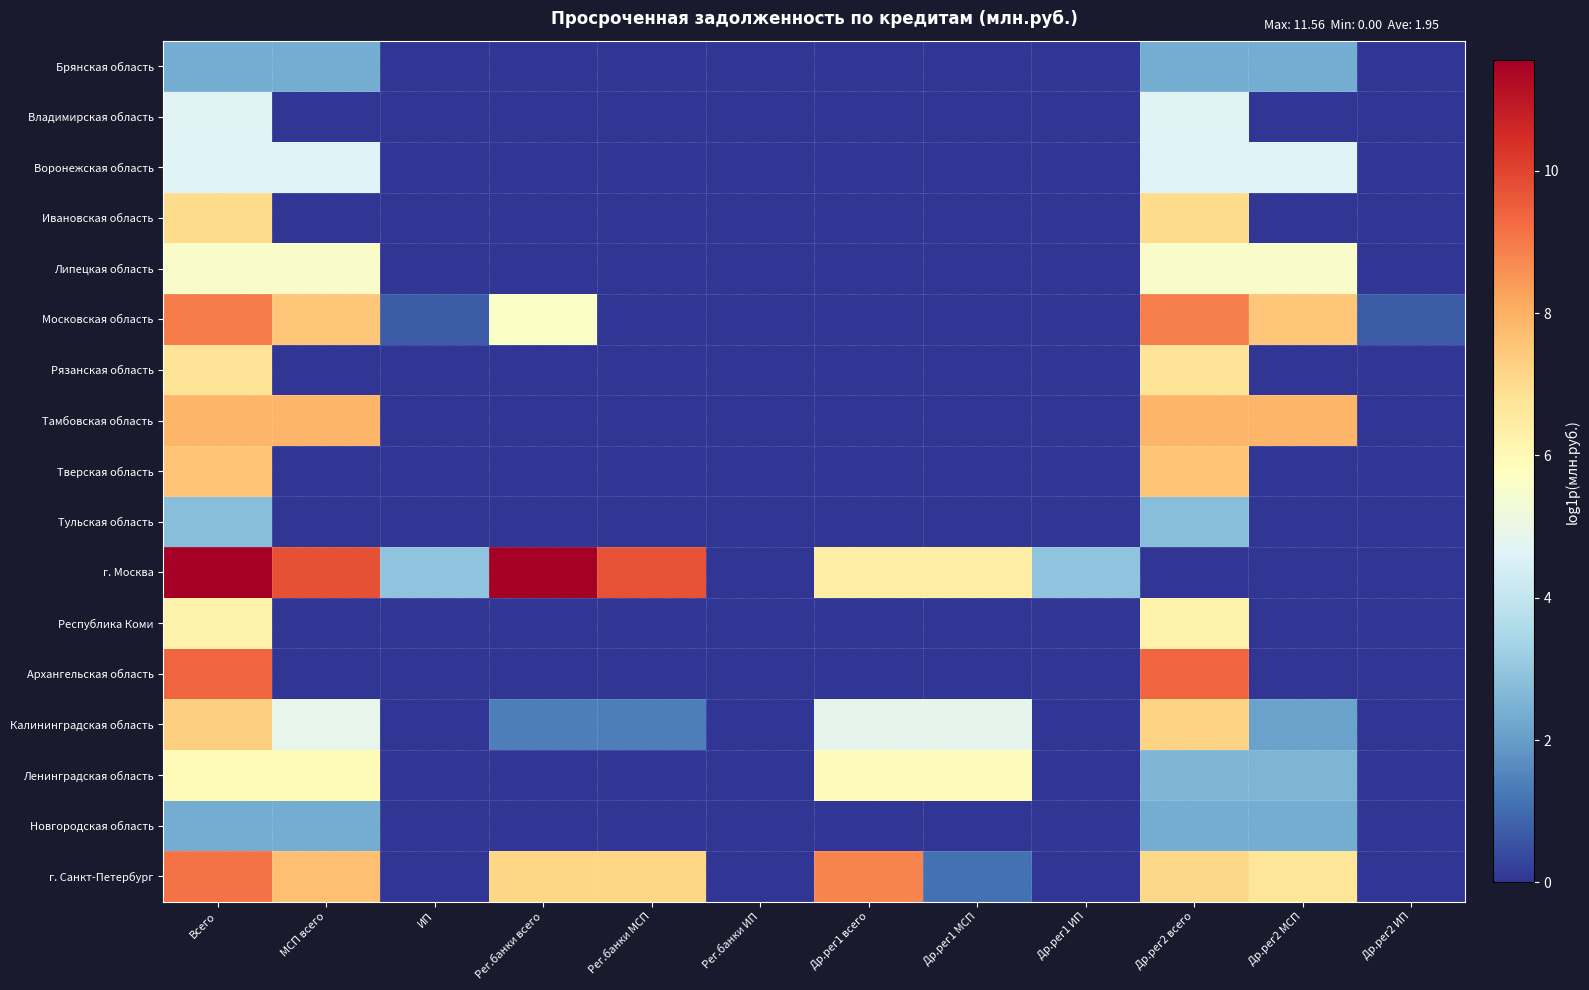

What is the difference between the highest and lowest values at Др.рег1 ИП?

2.9